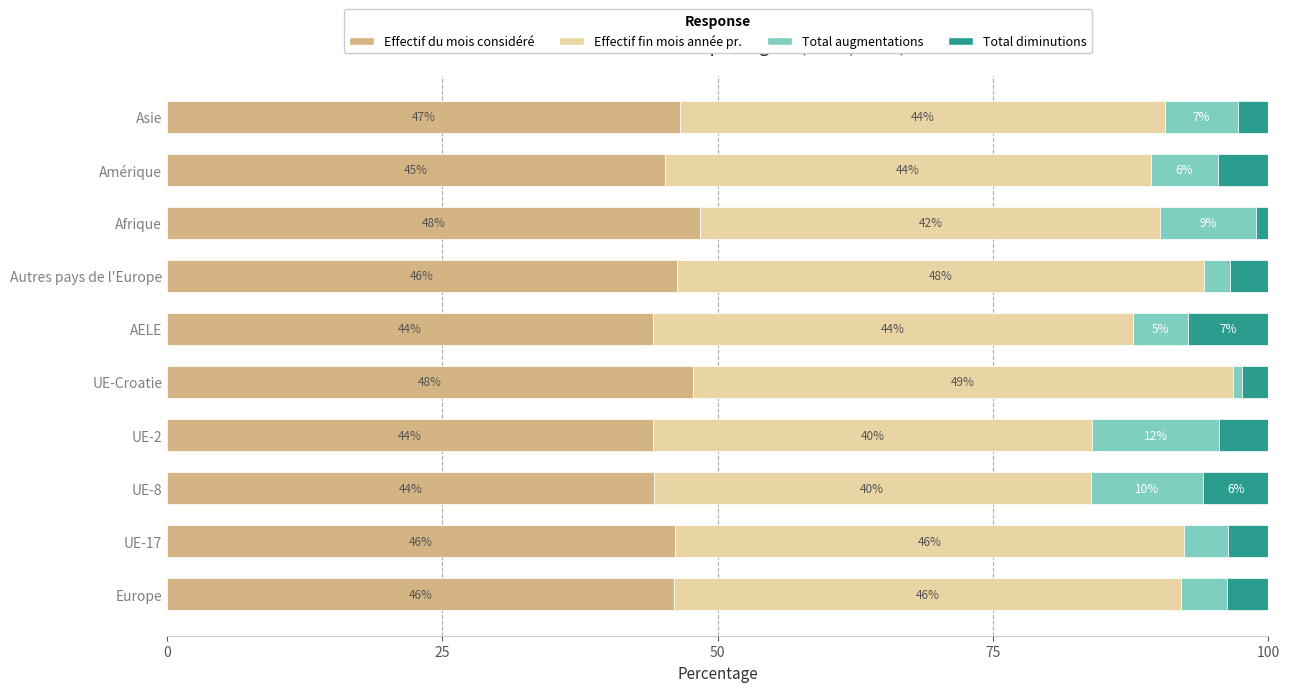

What is the maximum value for Effectif du mois considéré?

48.4